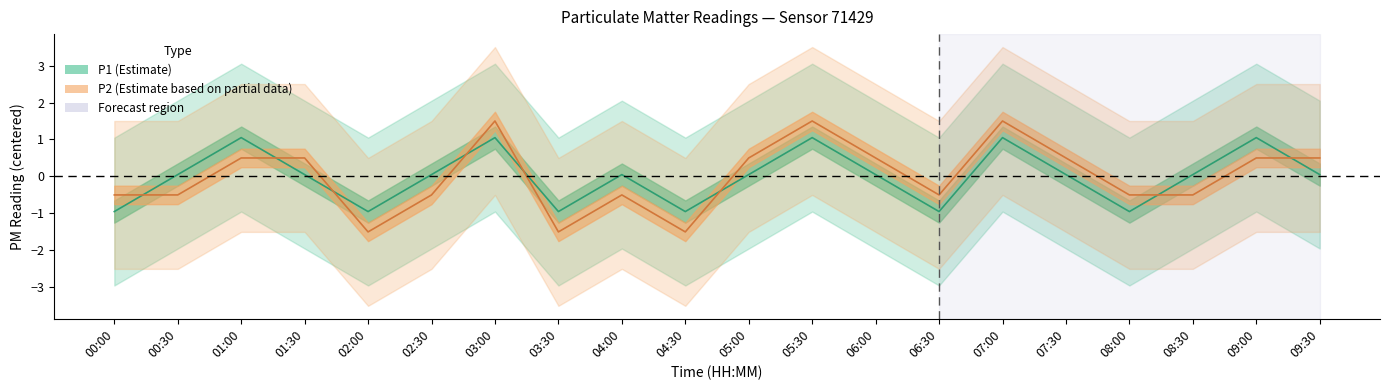

List the series in order of their overall mean, lowest first.

P1, P2